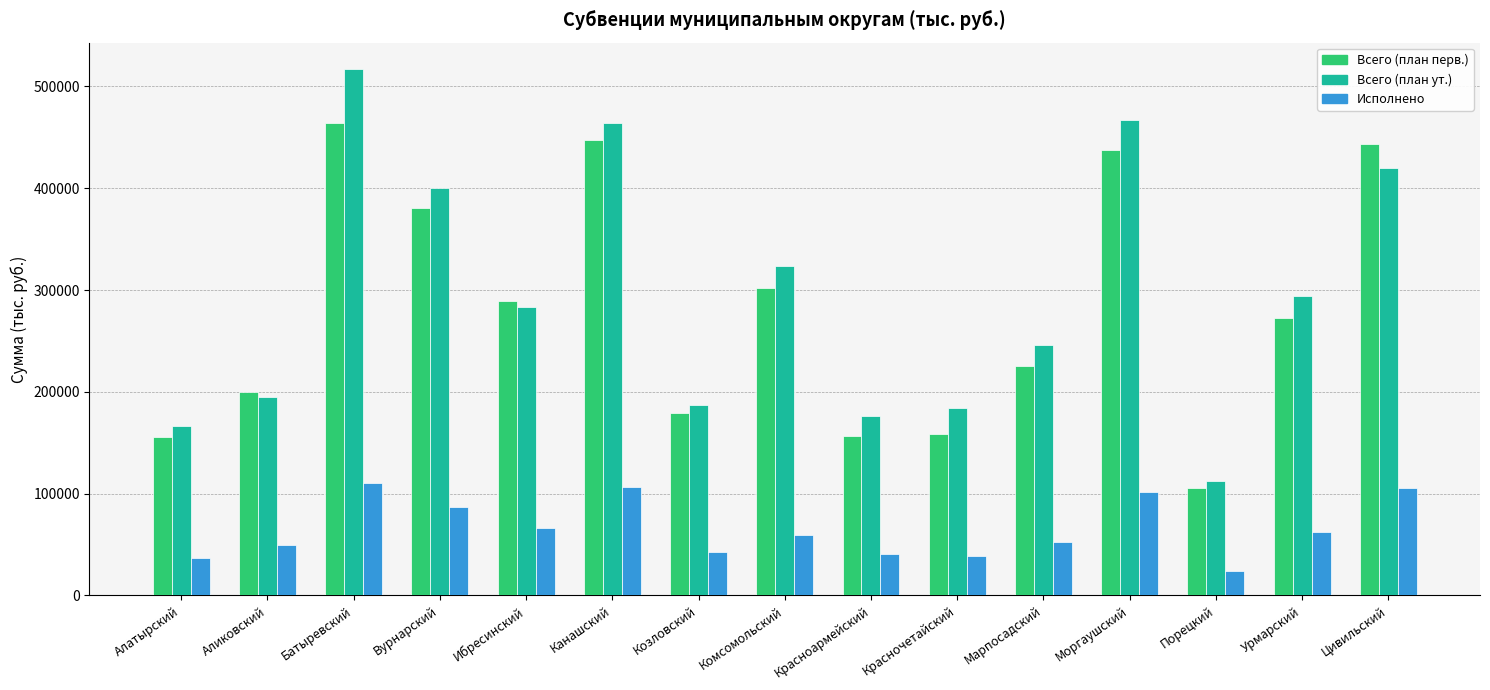

What position from the right is Комсомольский?

8